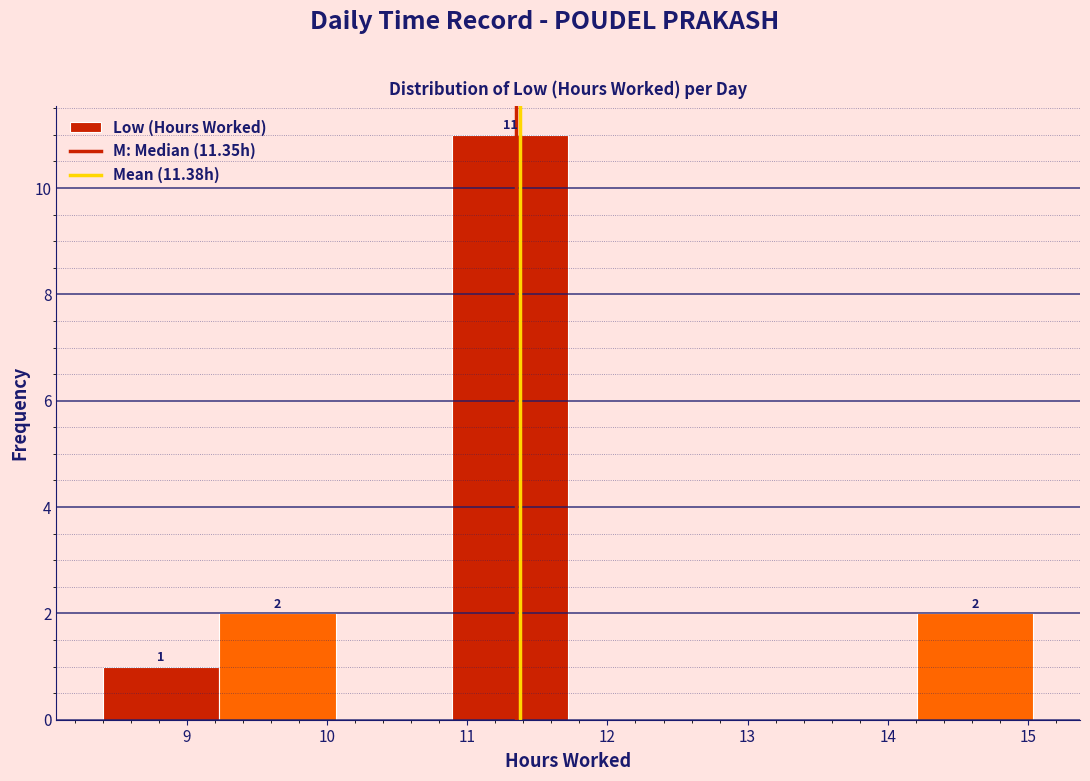

Which range on the x-axis has the tallest bar?

10.89 to 11.72